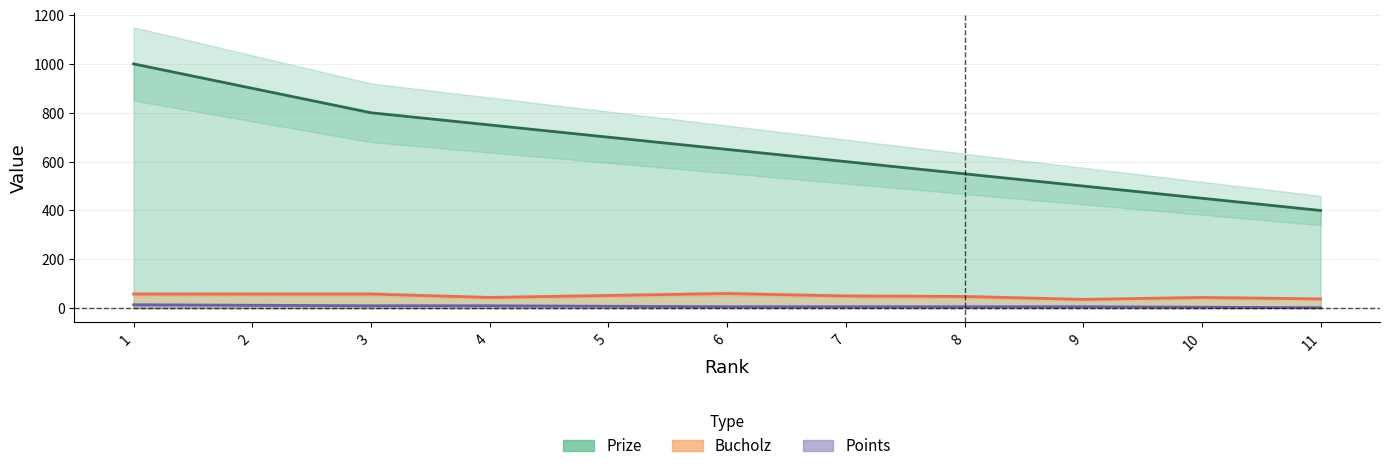

Is it true that Bucholz equals 44 at 4?

True